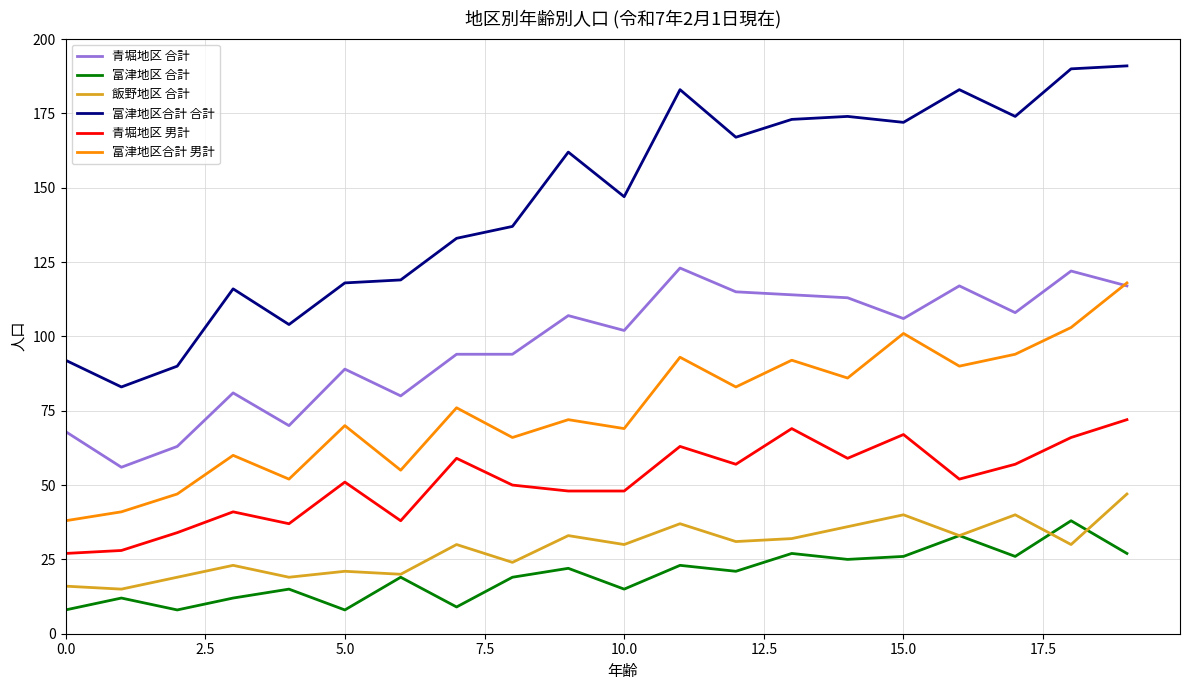

True or false: 富津地区 合計 and 富津地区合計 男計 cross at least once.

False